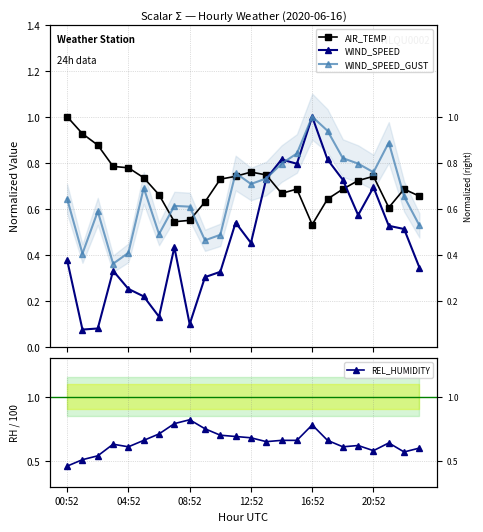

True or false: AIR_TEMP and WIND_SPEED_GUST intersect in this chart.

True